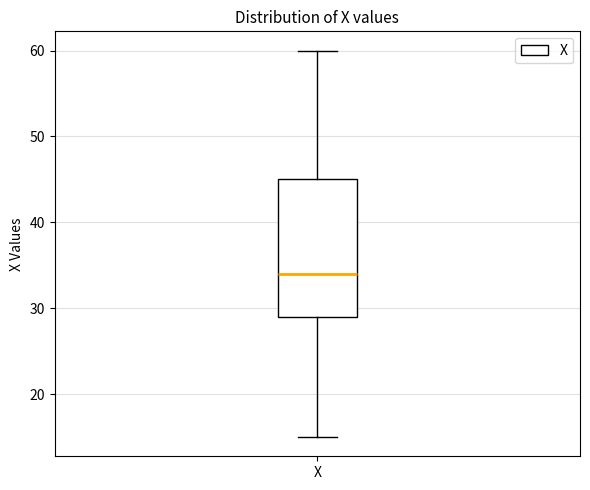

Read this box plot against the y-axis: the position of the median line, the range covered by the box, and the ends of both whiskers. The values are not printed on the chart, so give them approximately, as read against the axis.

median 34, box 29 to 45, whiskers 15 to 60